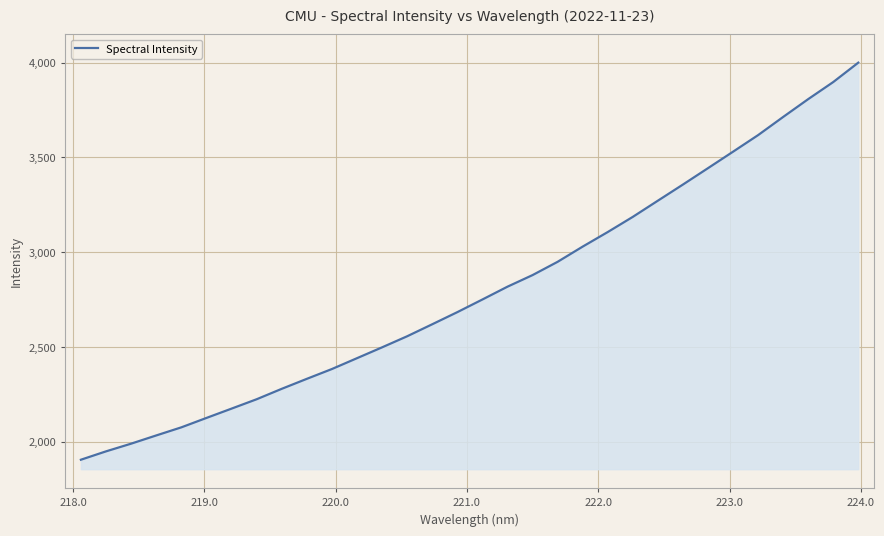

What is the greatest value displayed?

3999.9